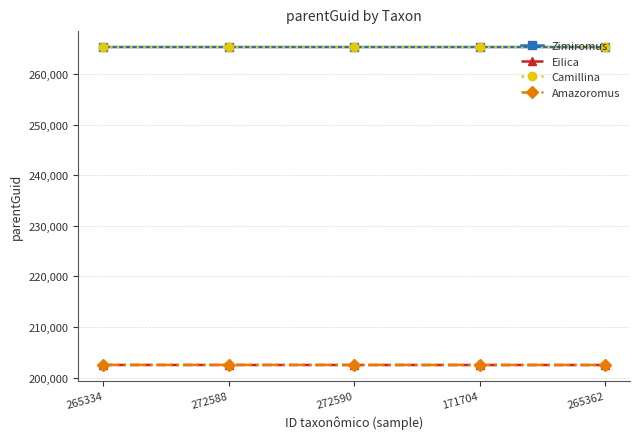

What is the maximum value shown in the chart?

265344